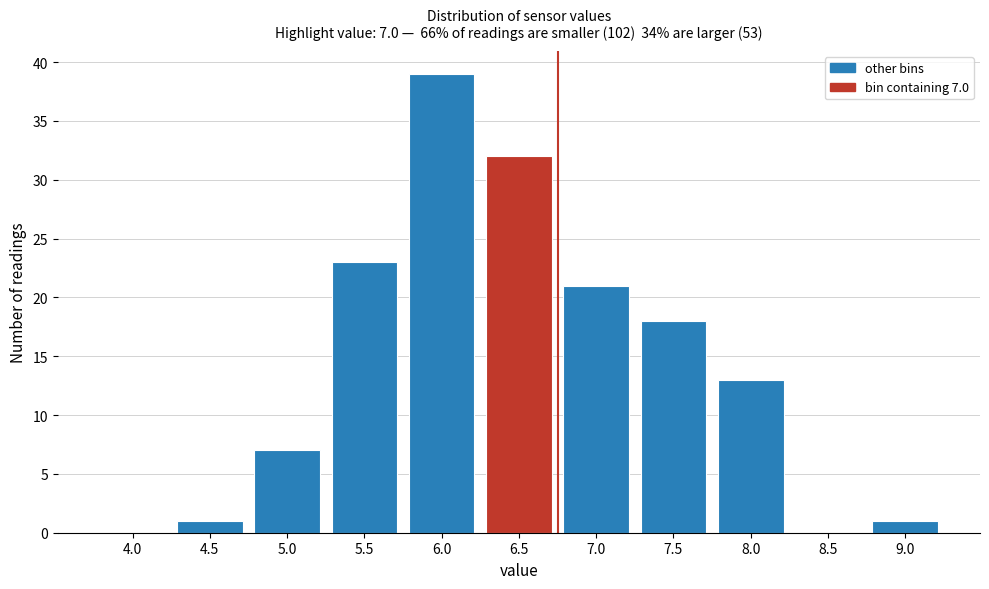

Reading left to right, transcribe all the data shown in this chart.

4.0=0	4.5=1	5.0=7	5.5=23	6.0=39	6.5=32	7.0=21	7.5=18	8.0=13	8.5=0	9.0=1